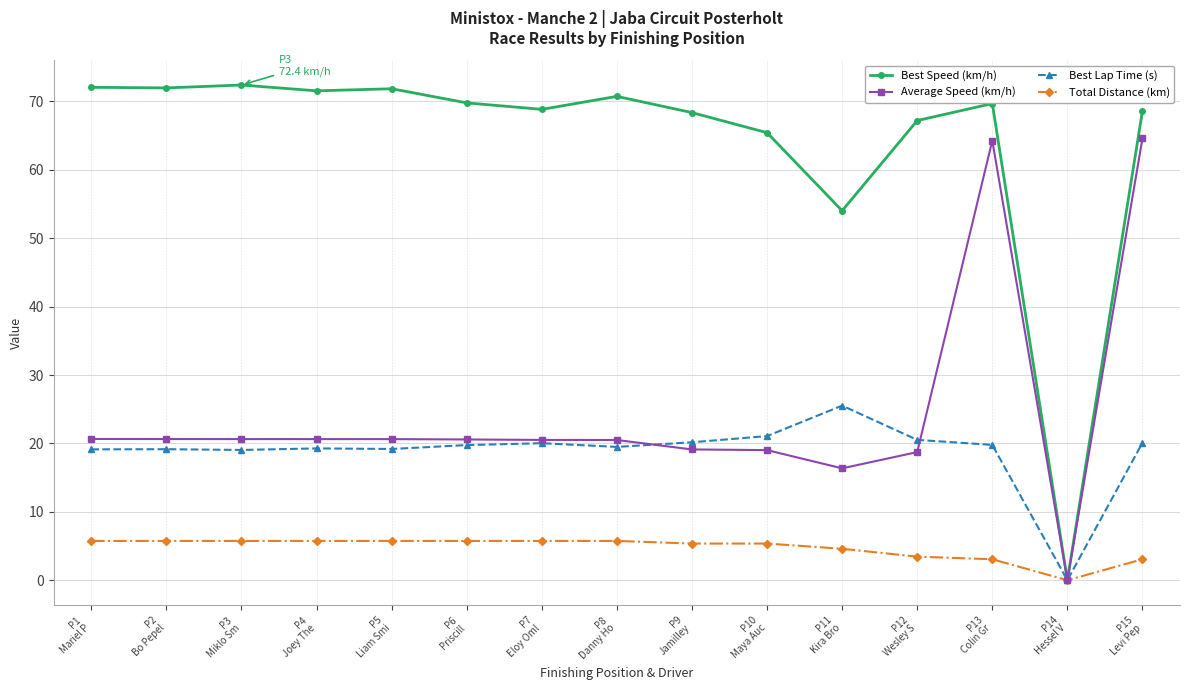

What is the highest value of the Average Speed (km/h) series?

64.6